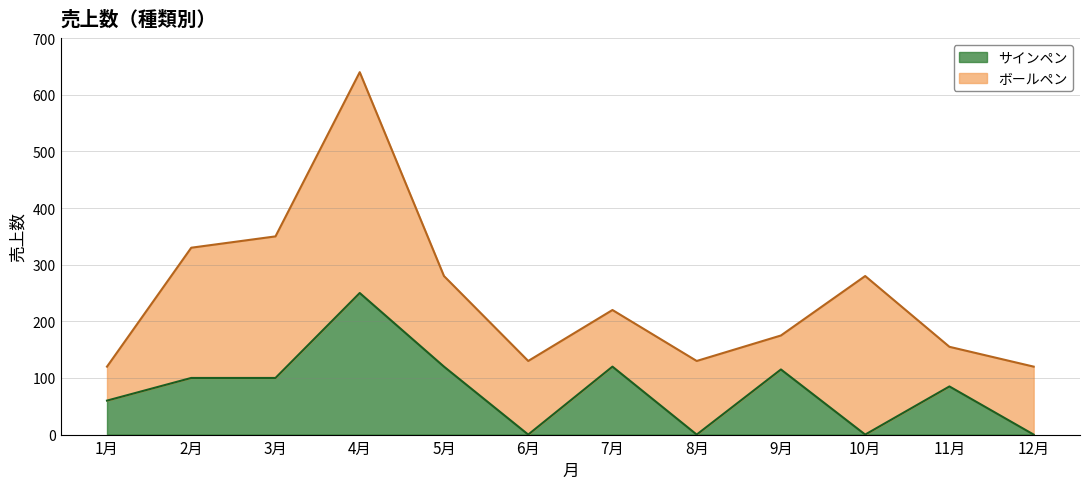

The chart shows a value of 120 at 7月. True or false?

True